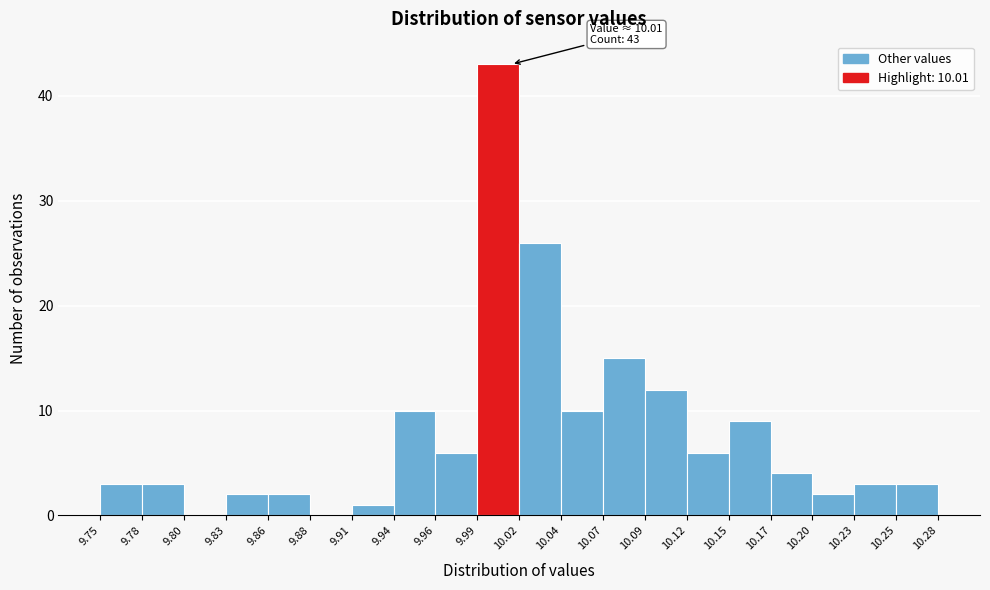

Over which range of the x-axis is the bar tallest?

9.99 to 10.02